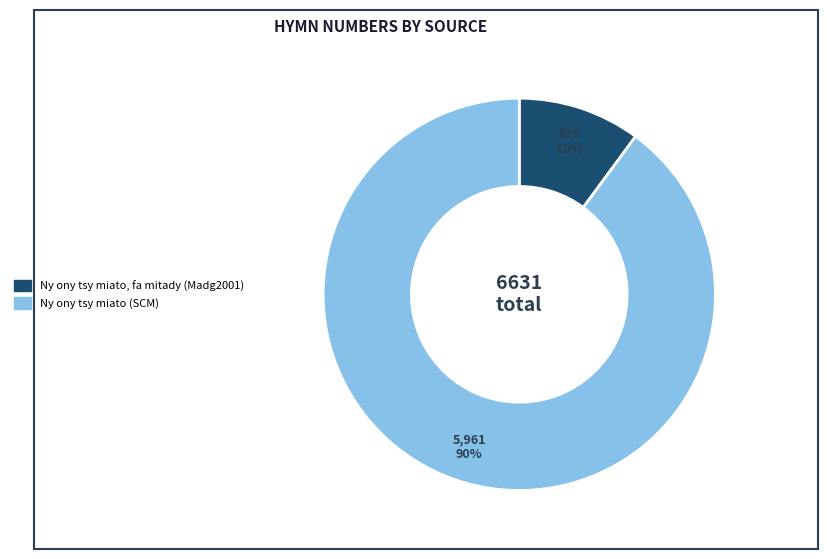

What is the ratio of the value at Ny ony tsy miato, fa mitady (Madg2001) to the value at Ny ony tsy miato (SCM)?

0.1